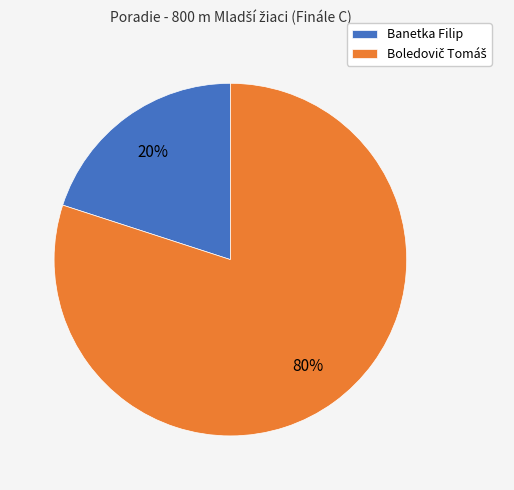

To the nearest percent, what is the difference between the largest and smallest slice percentages?

60%